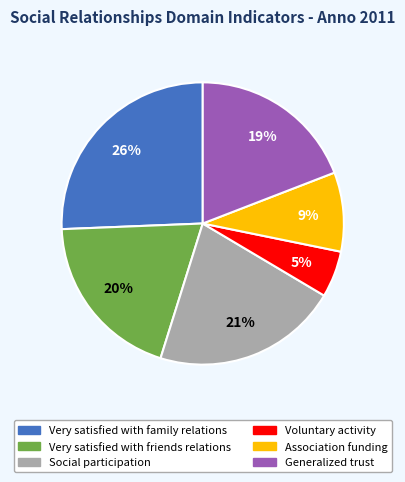

Does Generalized trust represent more than half of the total?

No